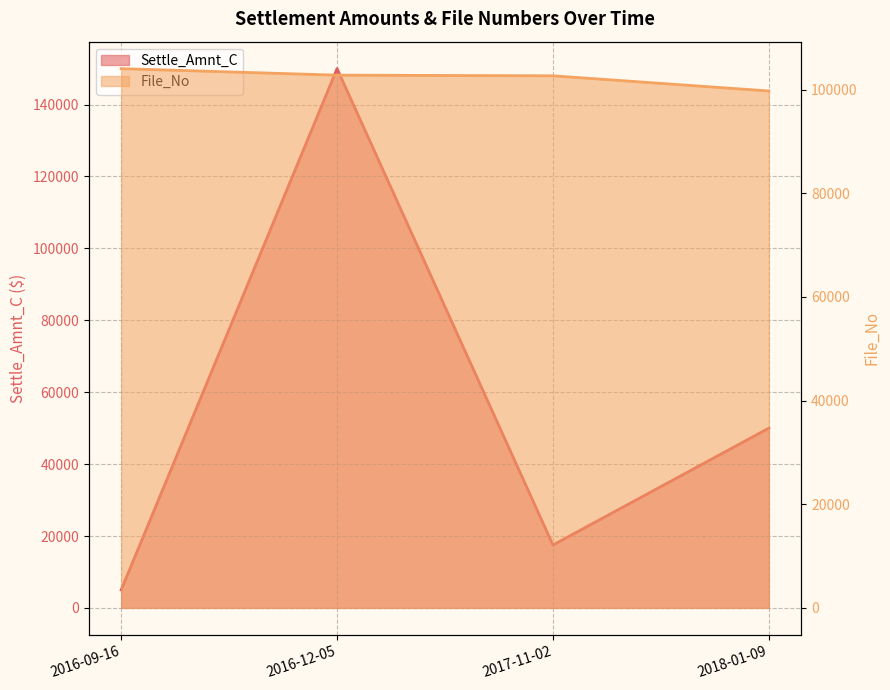

True or false: the data shows 181595 at 2016-09-16.

False